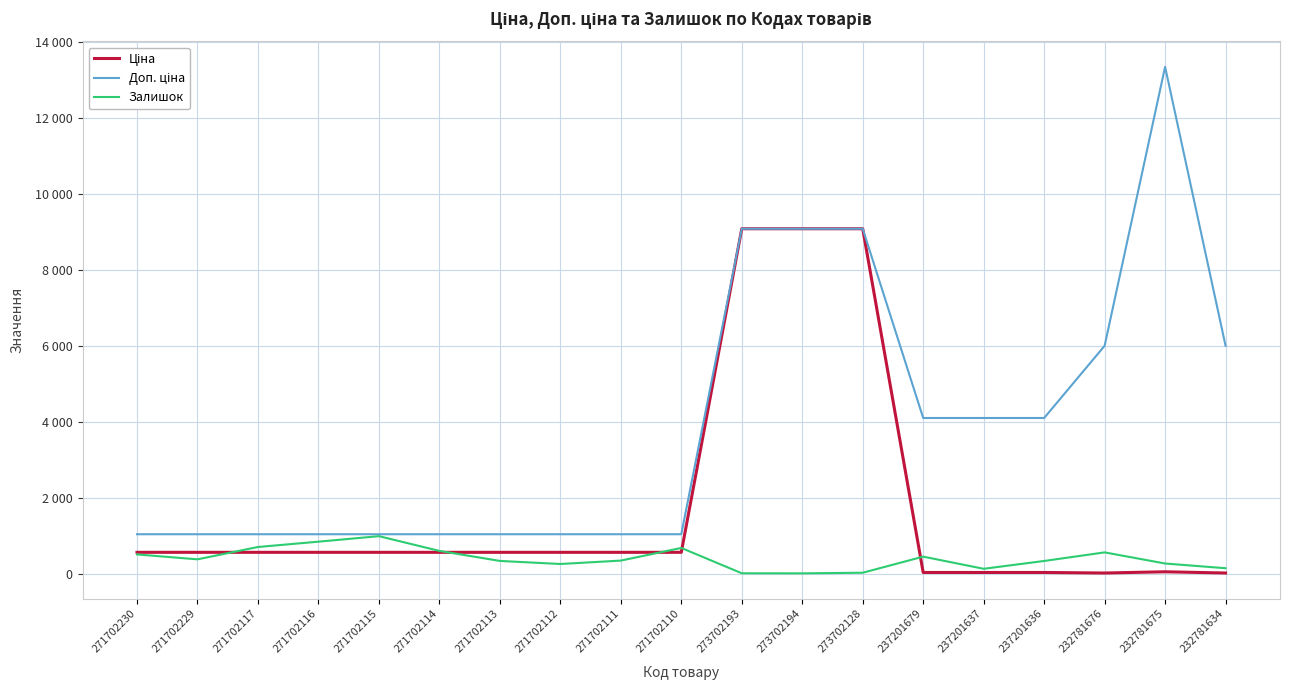

Is it true that Доп. ціна equals 6302.6 at 237201637?

False